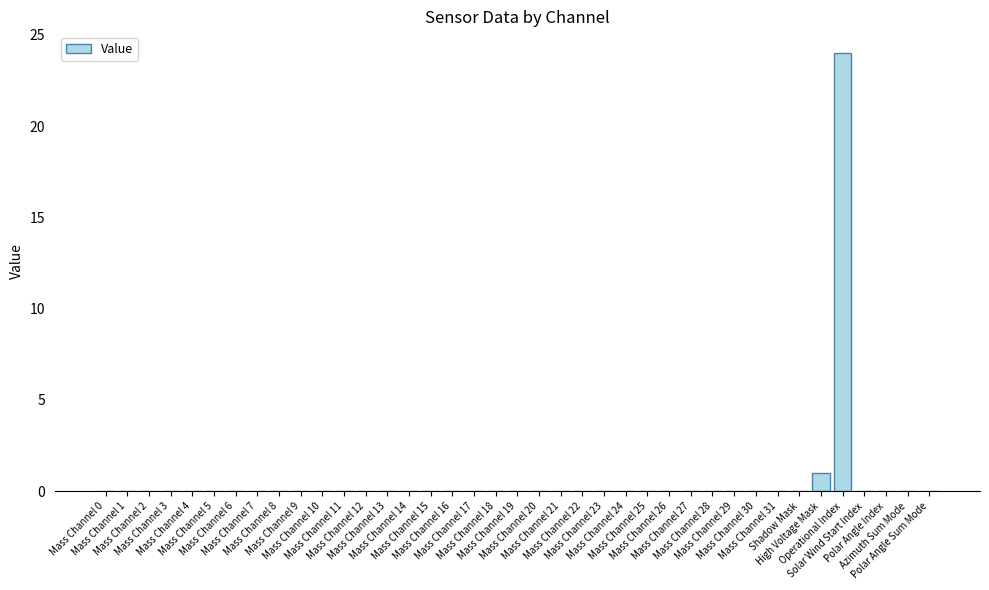

What is the maximum value shown in the chart?

24